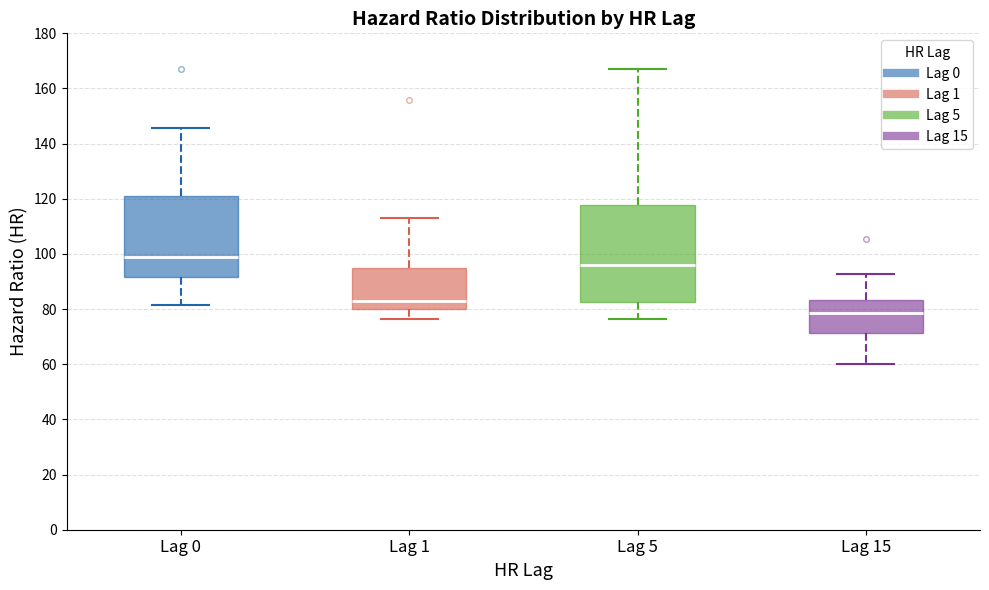

Where does the lower whisker of the box for Lag 0 end on the y-axis? The values are not printed on the chart, so give them approximately, as read against the axis.

82